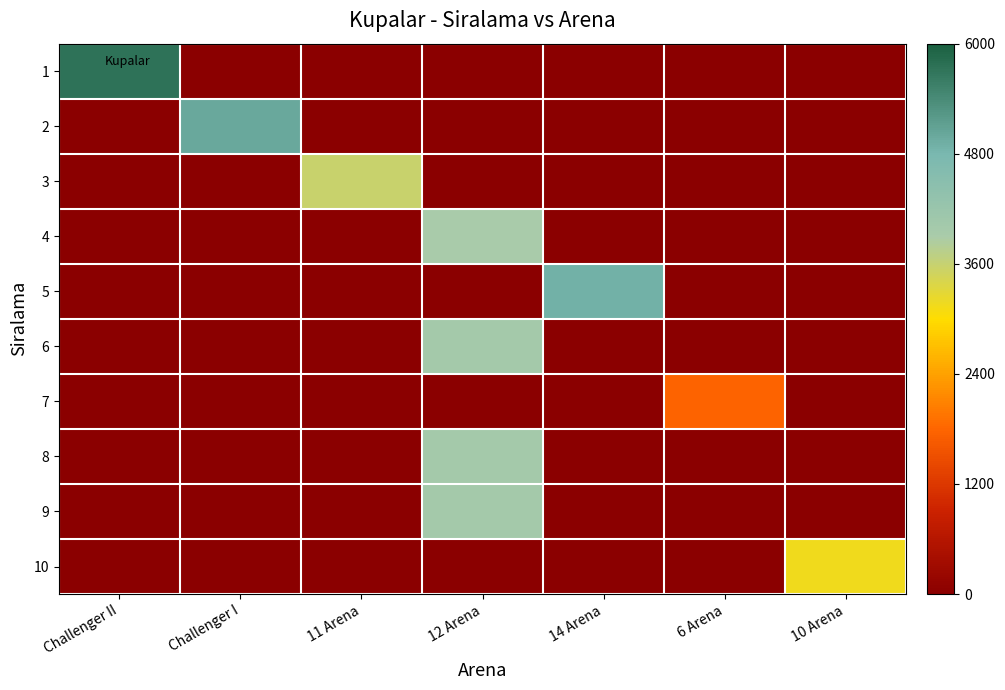

Which has a higher value, 11 Arena or Challenger I?

11 Arena